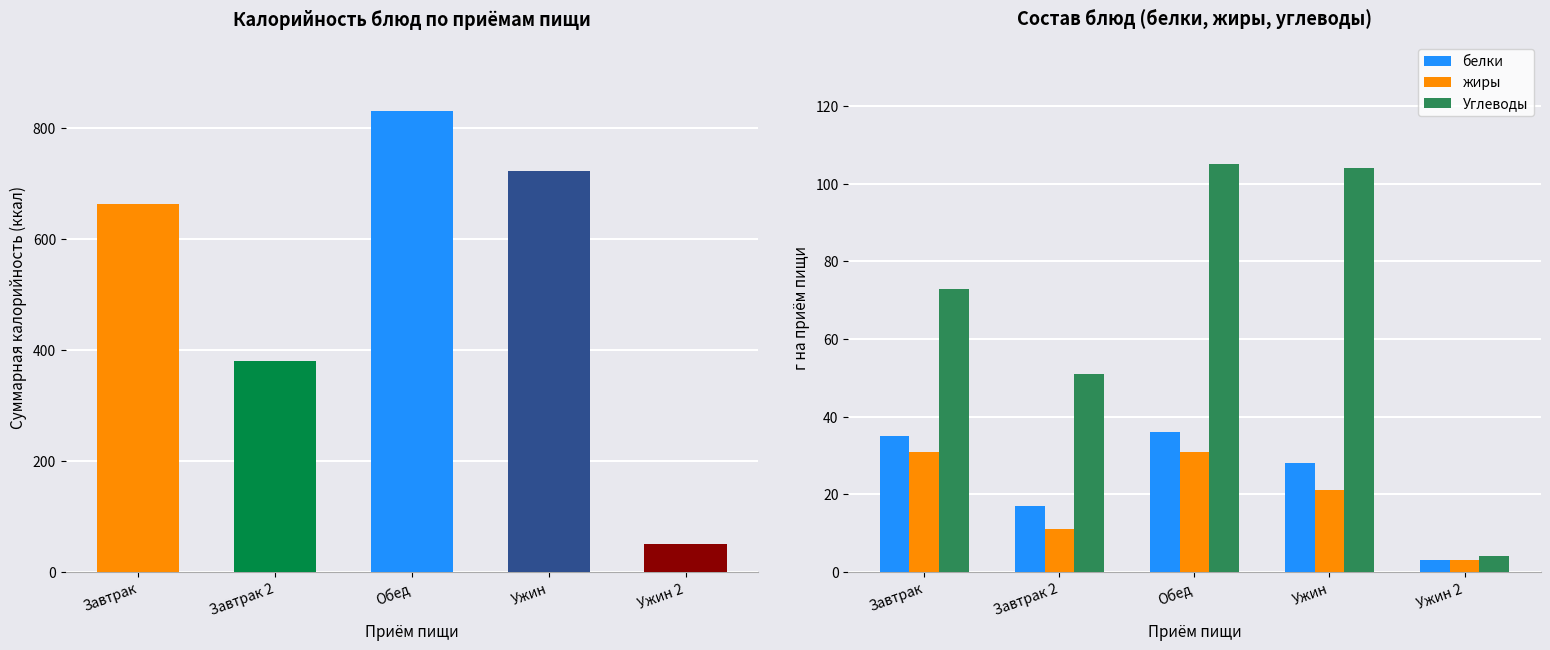

List the series in order of their peak value, highest first.

Углеводы, белки, жиры